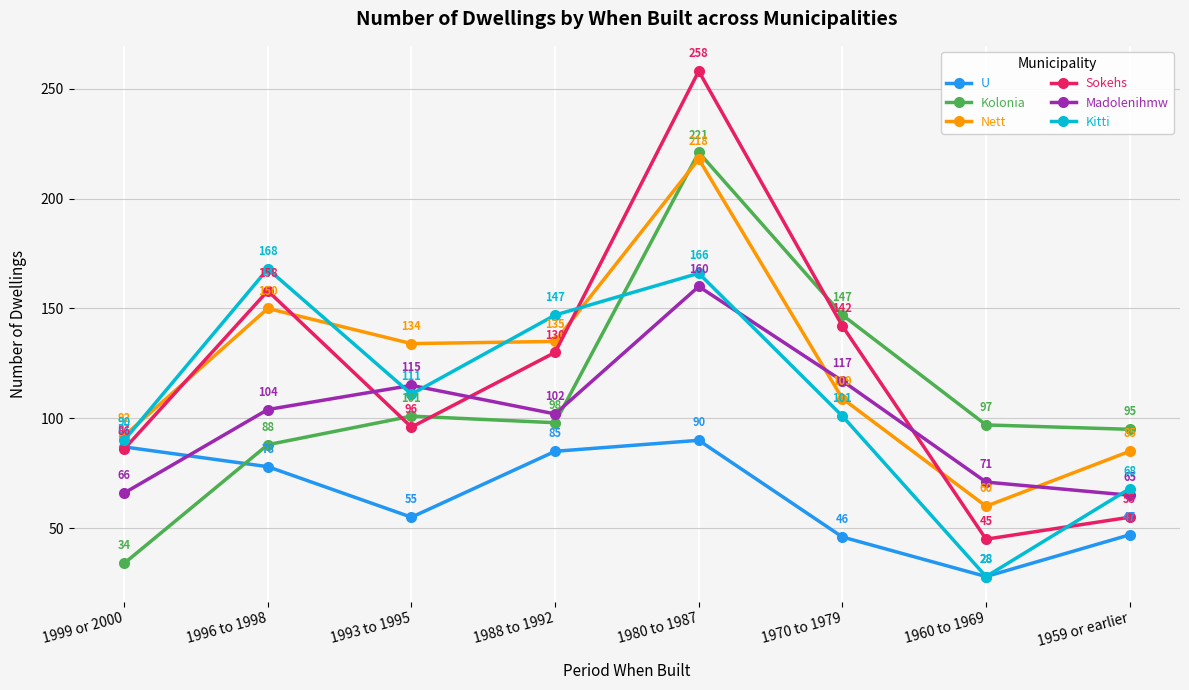

Which series has the largest total across all categories?

Nett